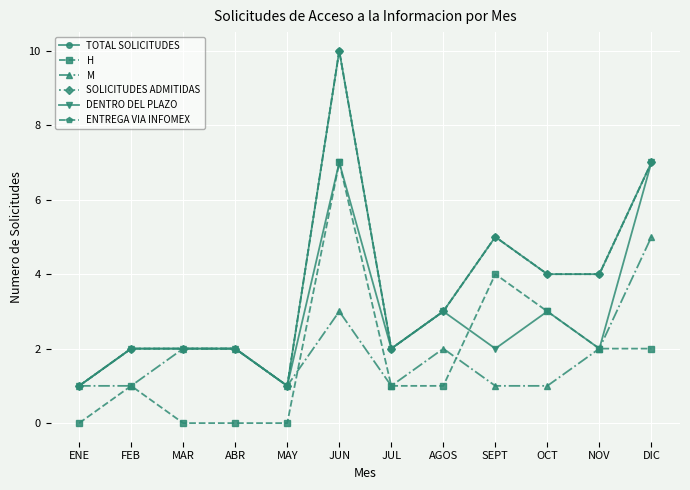

True or false: H and SOLICITUDES ADMITIDAS intersect in this chart.

False